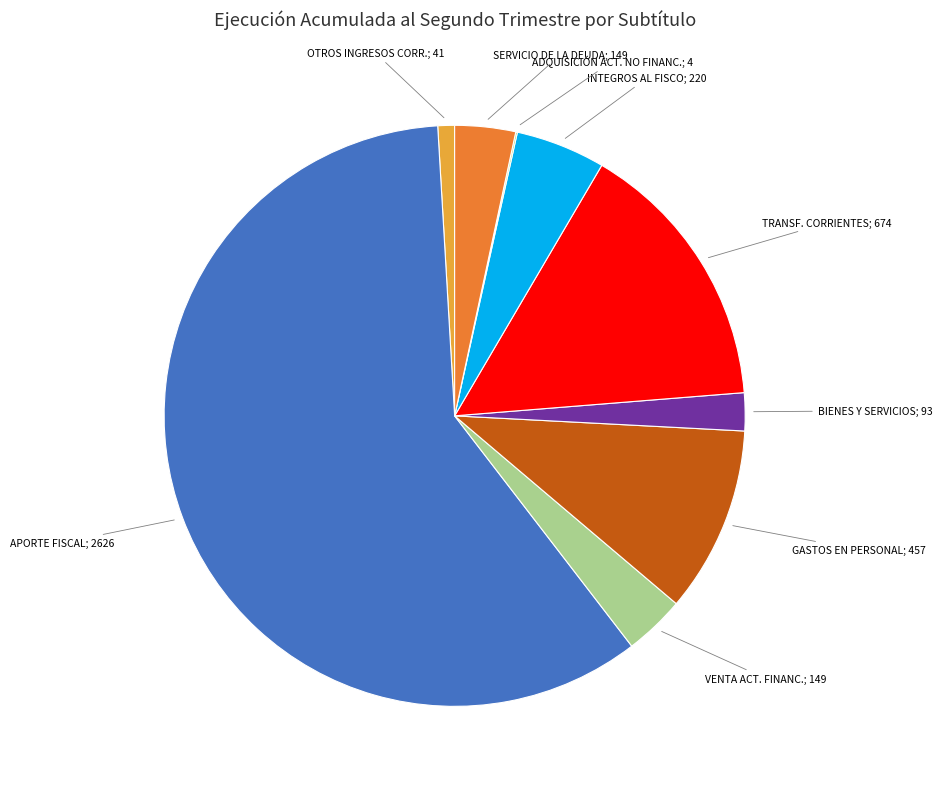

Does any single category account for the majority?

Yes